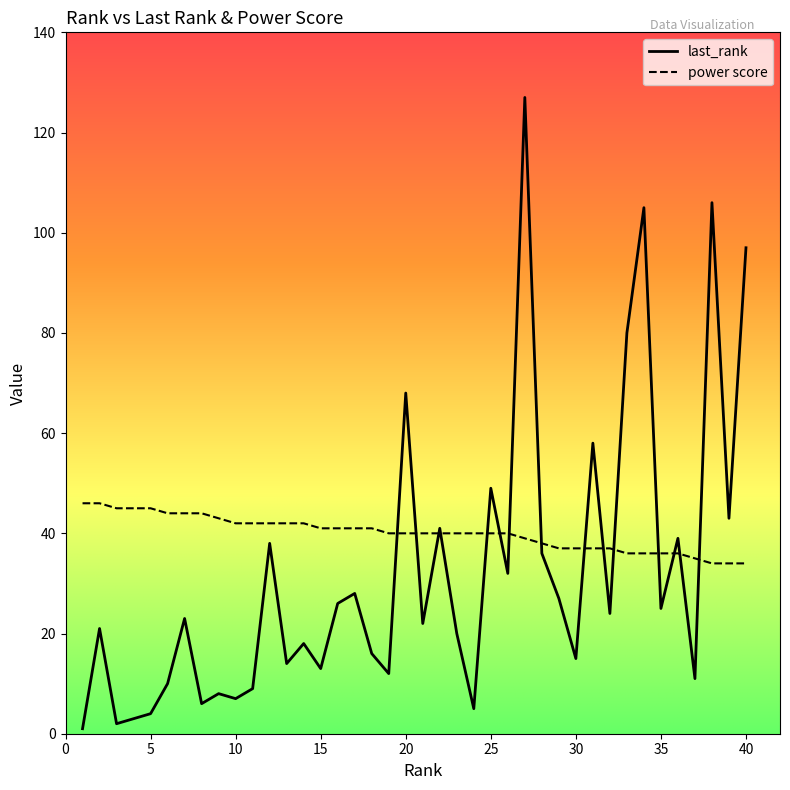

List the series in order of their peak value, lowest first.

power score, last_rank